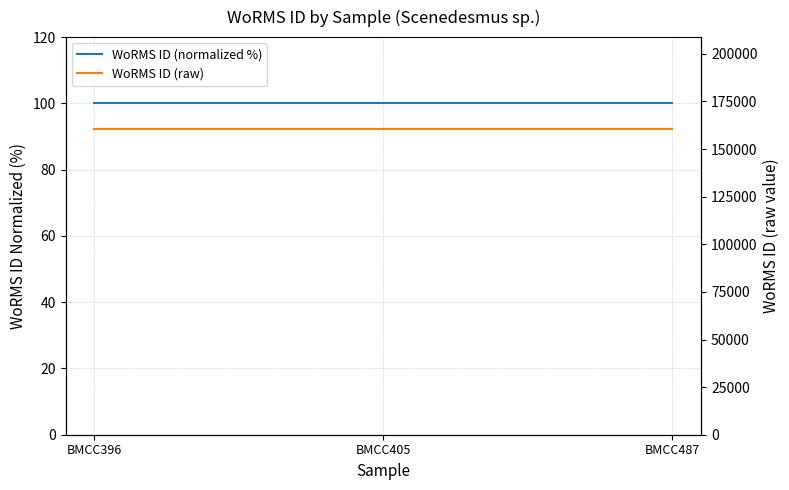

Which label corresponds to the smallest value in the chart?

BMCC396